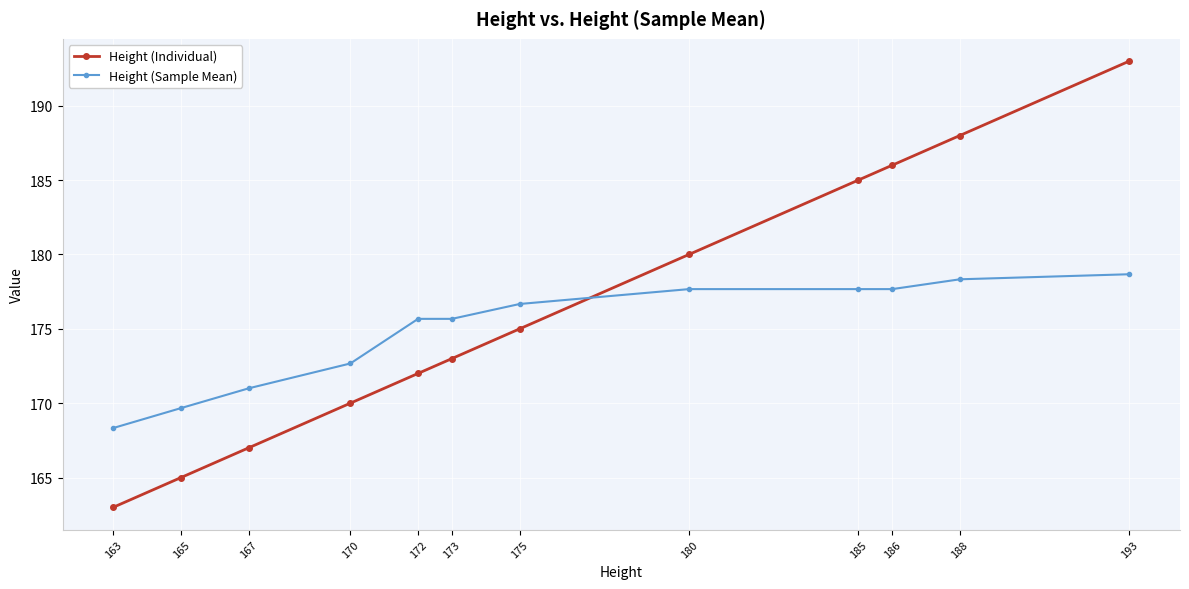

What value does the Height (Individual) series have at 165?

165.0